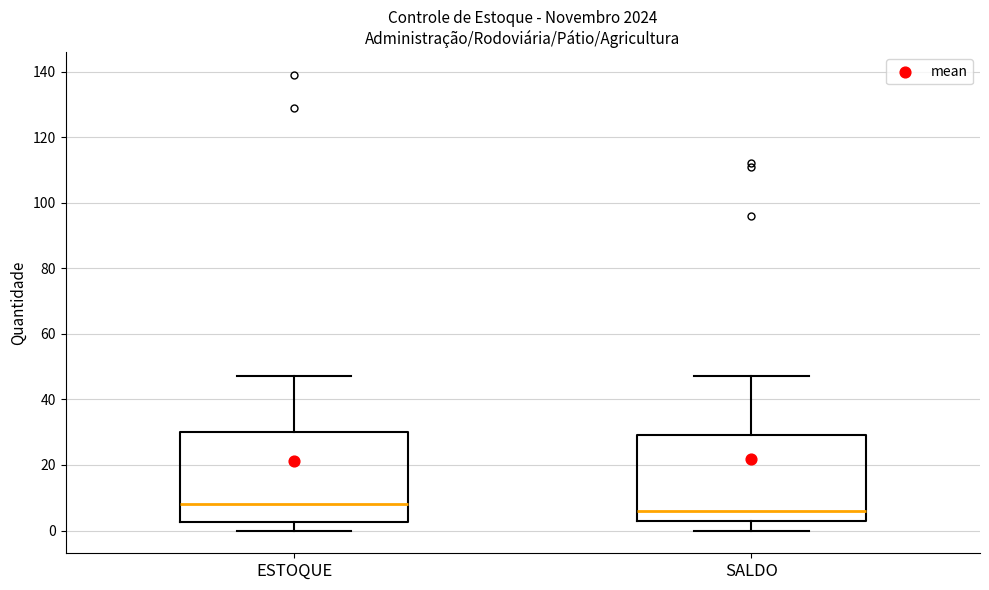

Reading left to right, read every box against the y-axis: the position of its median line, the range the box covers, and the ends of its whiskers. The values are not printed on the chart, so give them approximately, as read against the axis.

ESTOQUE: median 8, box 2 to 30, whiskers 0 to 48
SALDO: median 6, box 4 to 30, whiskers 0 to 48